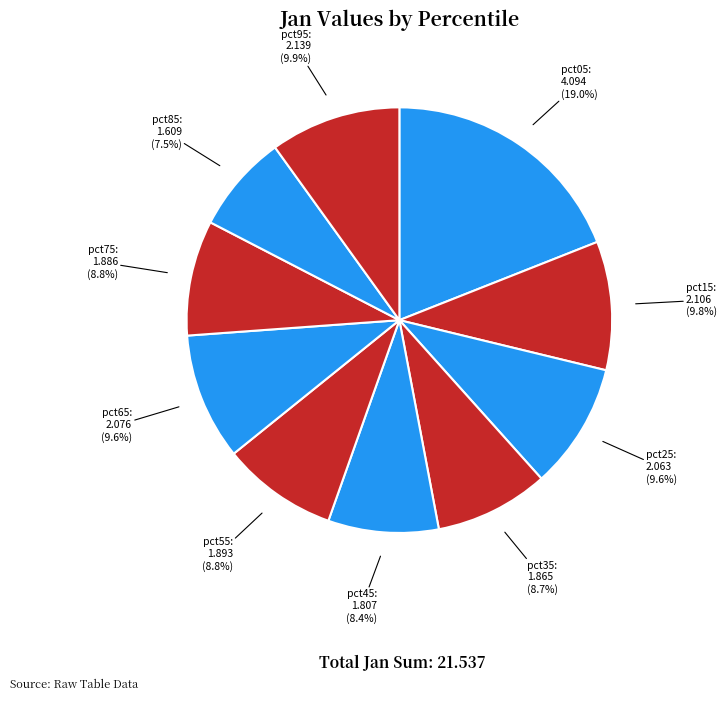

To the nearest percent, what is the difference between the largest and smallest slice percentages?

12%